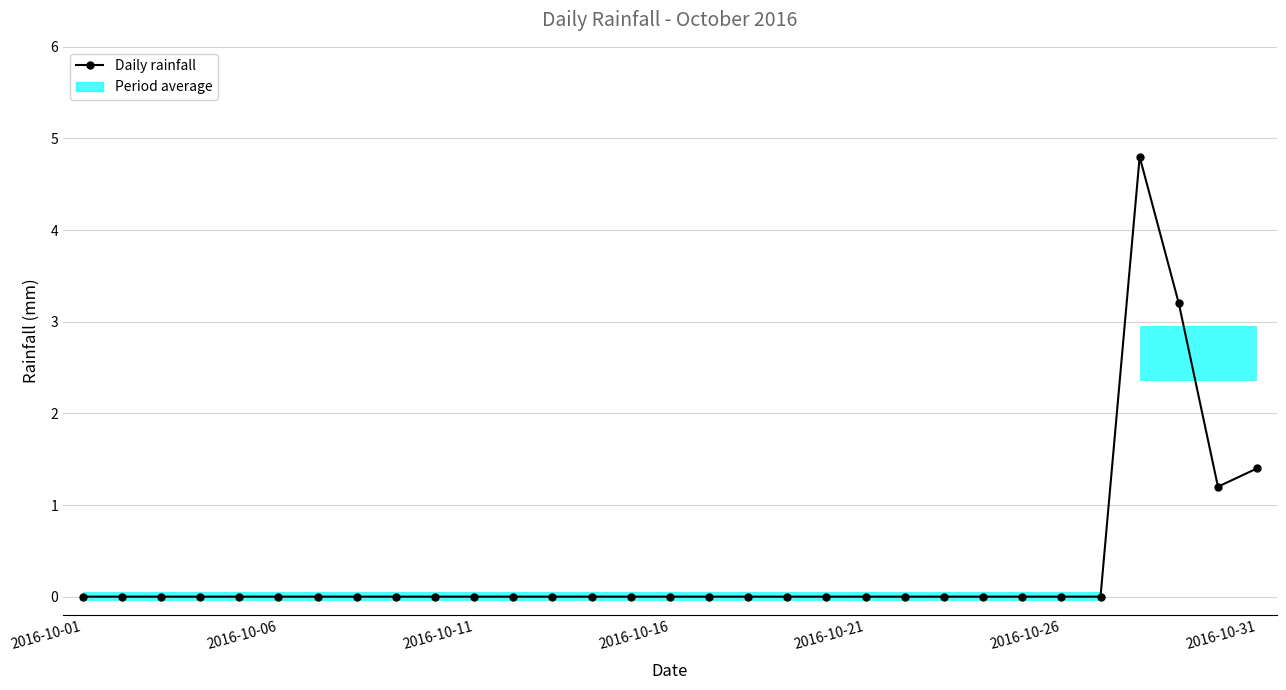

Which has a higher value, 12 or 20?

12